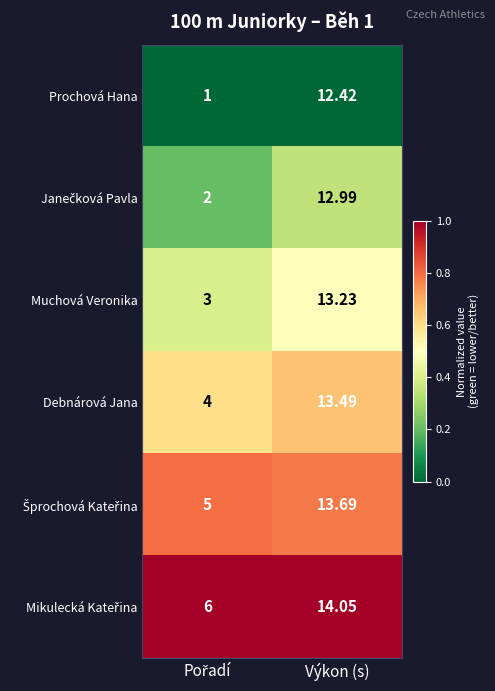

Which series has the widest spread of values?

Prochová Hana